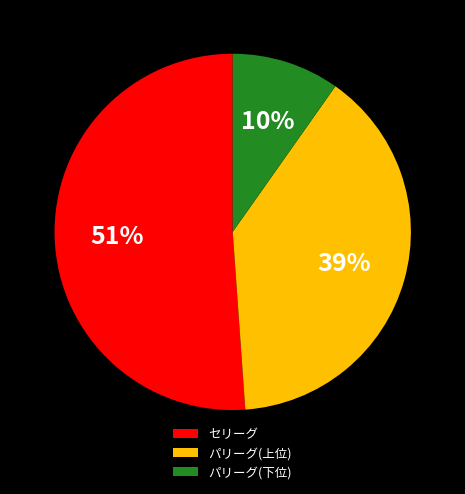

Rank the categories by value from highest to lowest.

セリーグ, パリーグ(上位), パリーグ(下位)